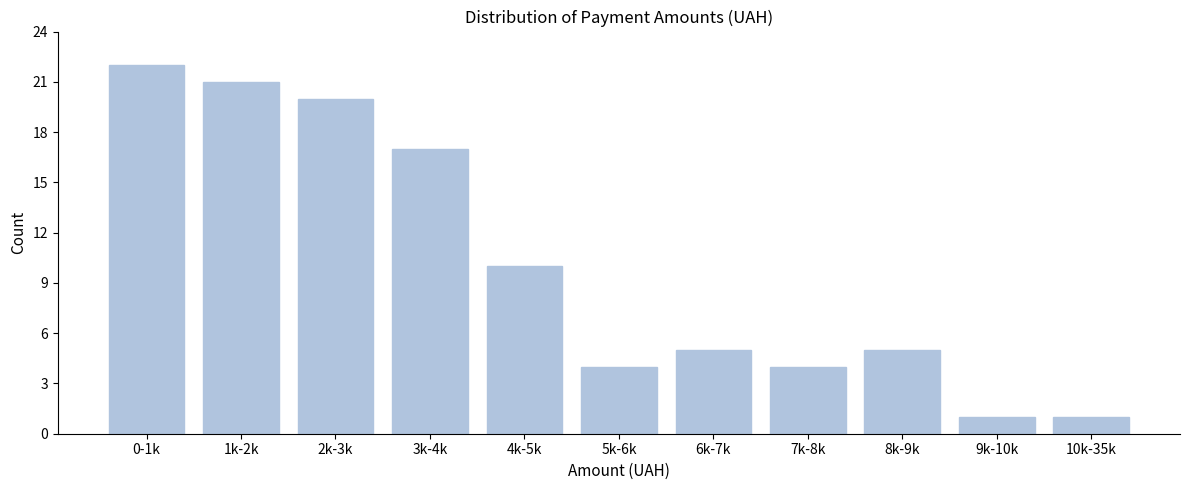

Reading left to right, transcribe all the data shown in this chart.

22	21	20	17	10	4	5	4	5	1	1